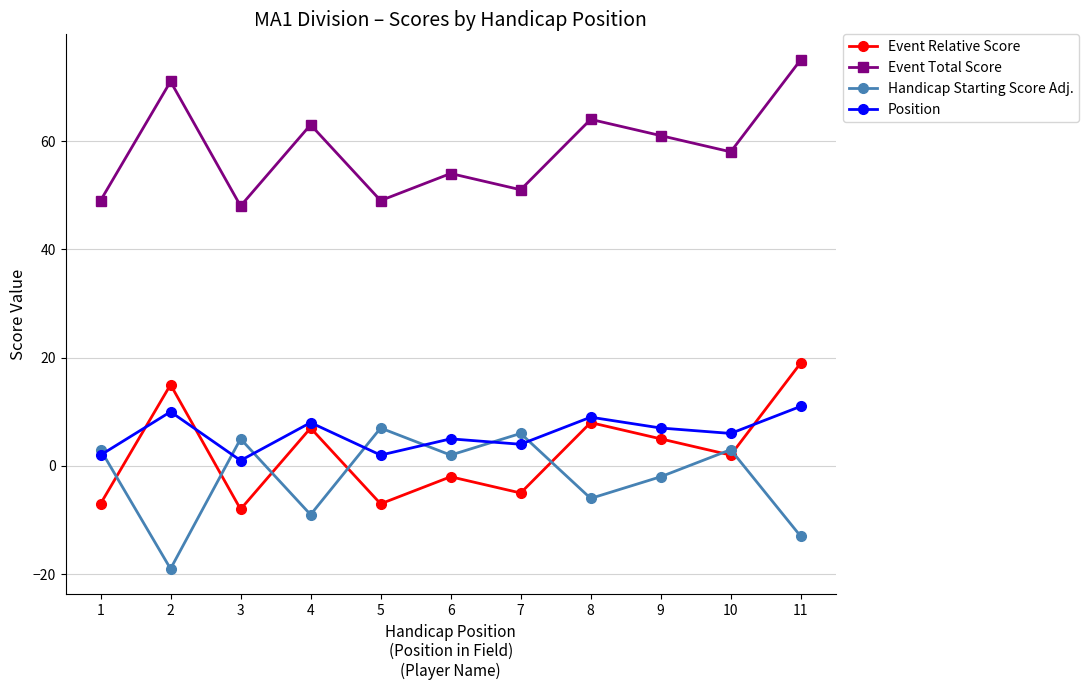

Between which two adjacent categories do Event Relative Score and Handicap Starting Score Adj. first intersect?

1 and 2